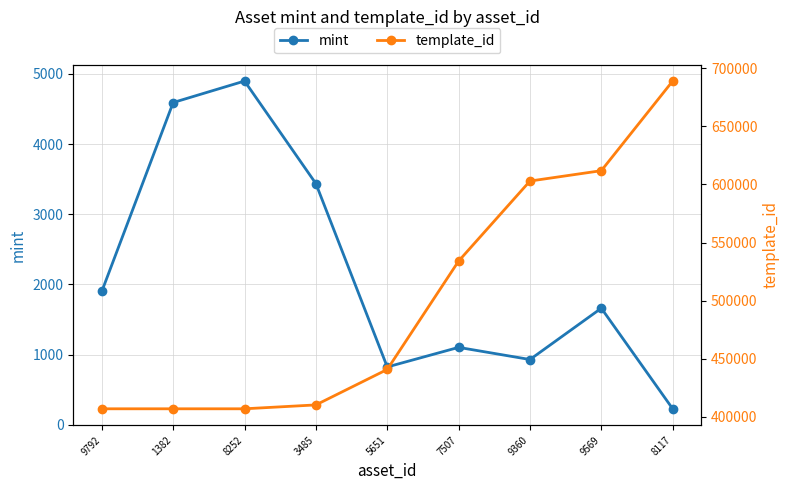

At how many categories does at least one series exceed 452908?

4